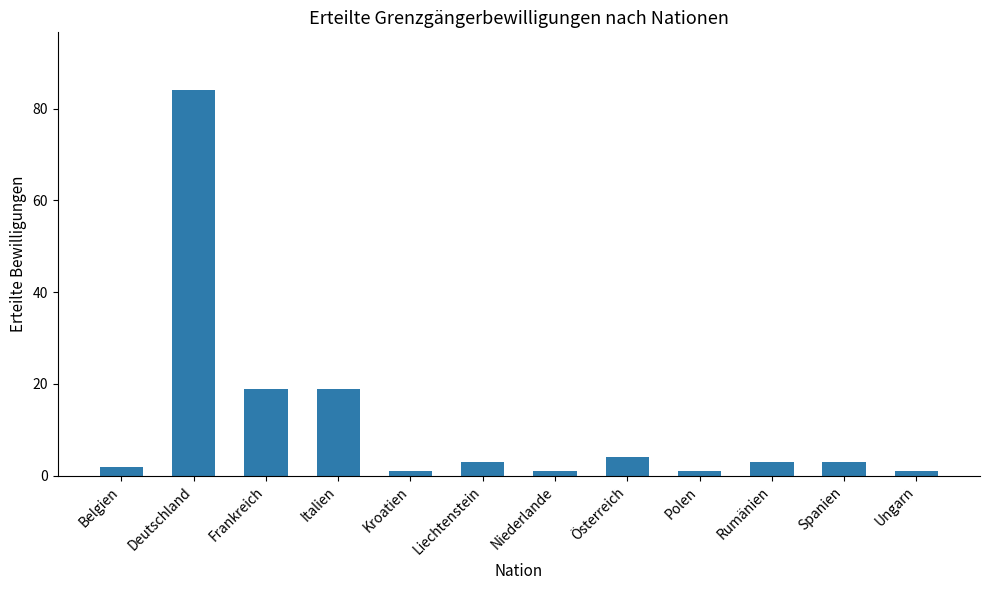

What is the change in value from Deutschland to Italien?

-65